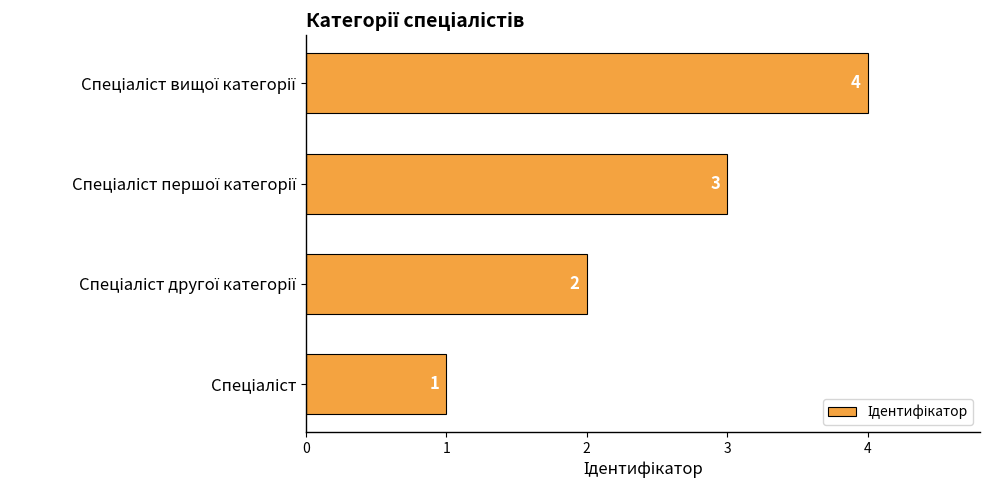

What is the difference between the maximum and minimum values?

3